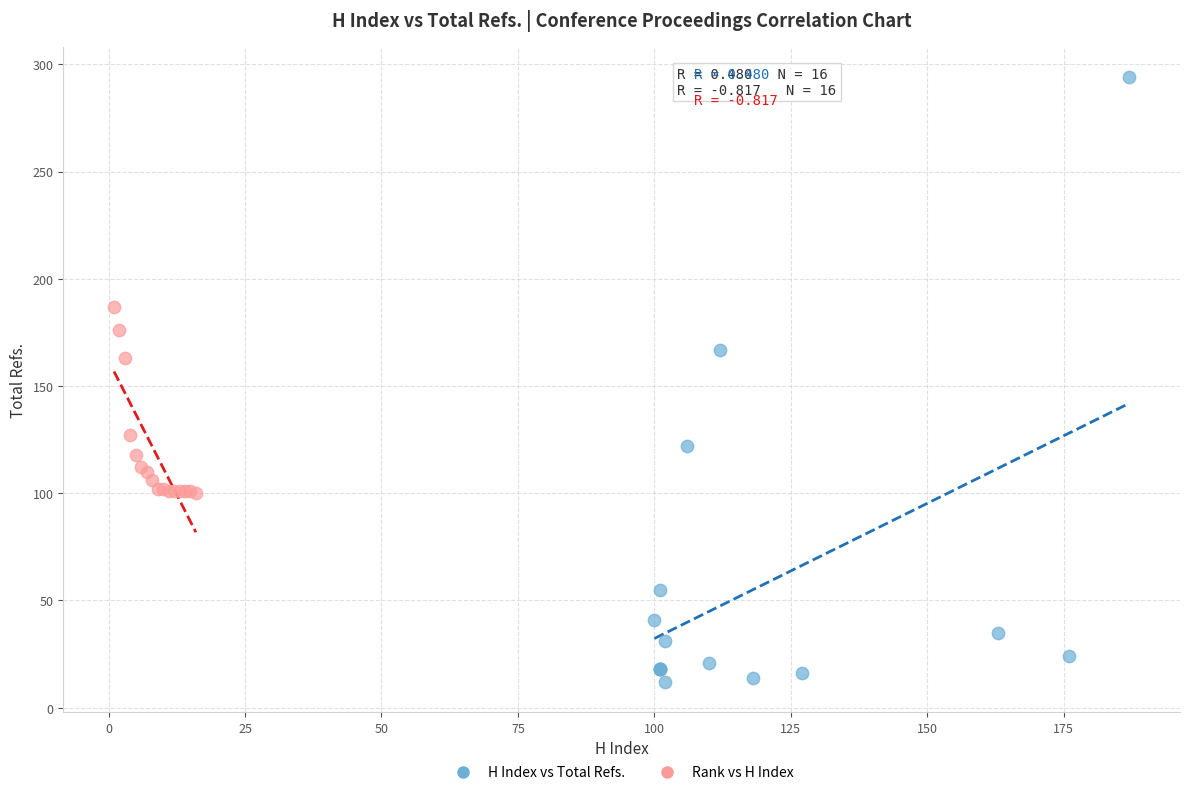

What are all the series names shown in the legend?

H Index vs Total Refs., Rank vs H Index